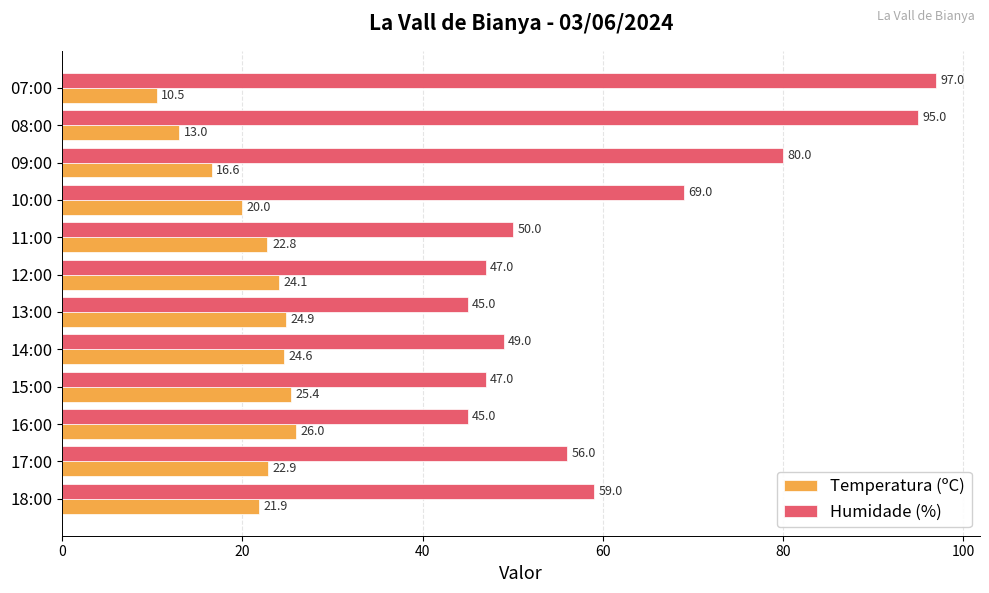

What is the total value across all series at 10:00?

89.0